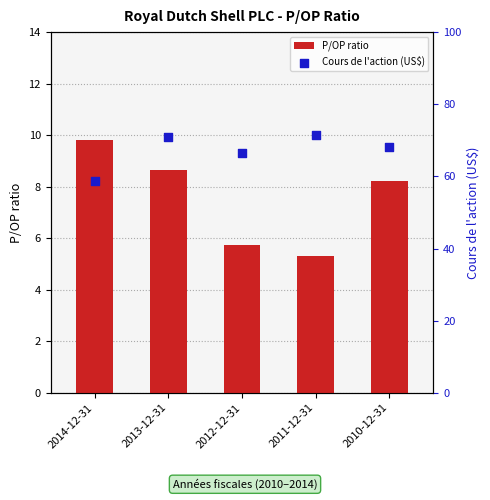

What is the total value across all series at 2014-12-31?

68.5